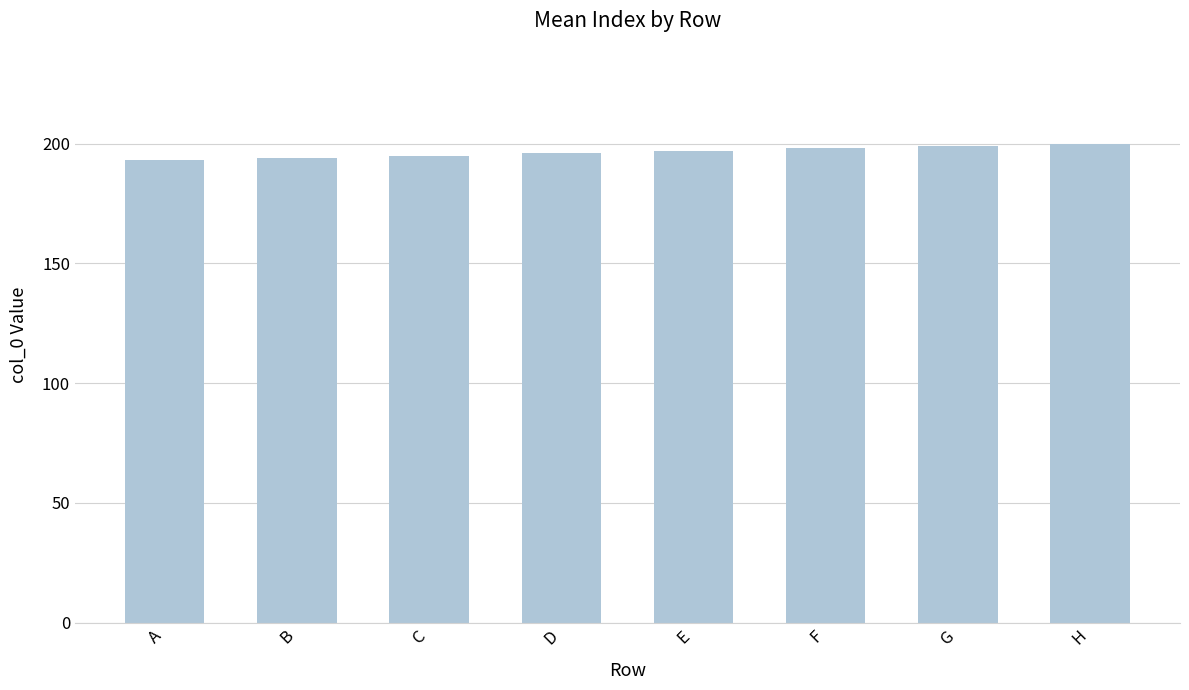

Reading right to left, transcribe all the data shown in this chart.

H=200	G=199	F=198	E=197	D=196	C=195	B=194	A=193